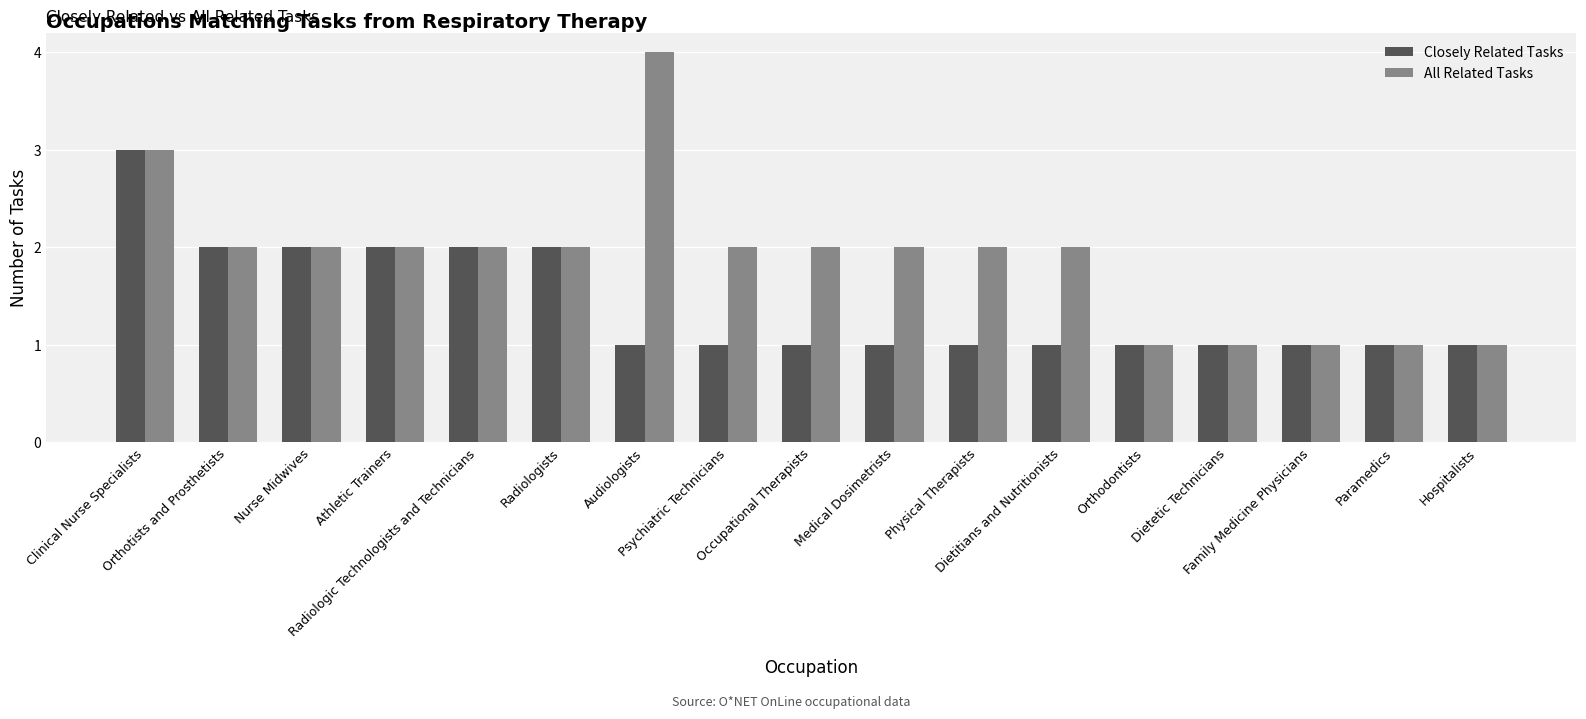

Which series has the largest total across all categories?

All Related Tasks